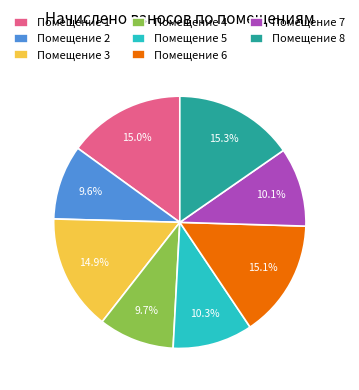

How many segments does this pie chart have?

8